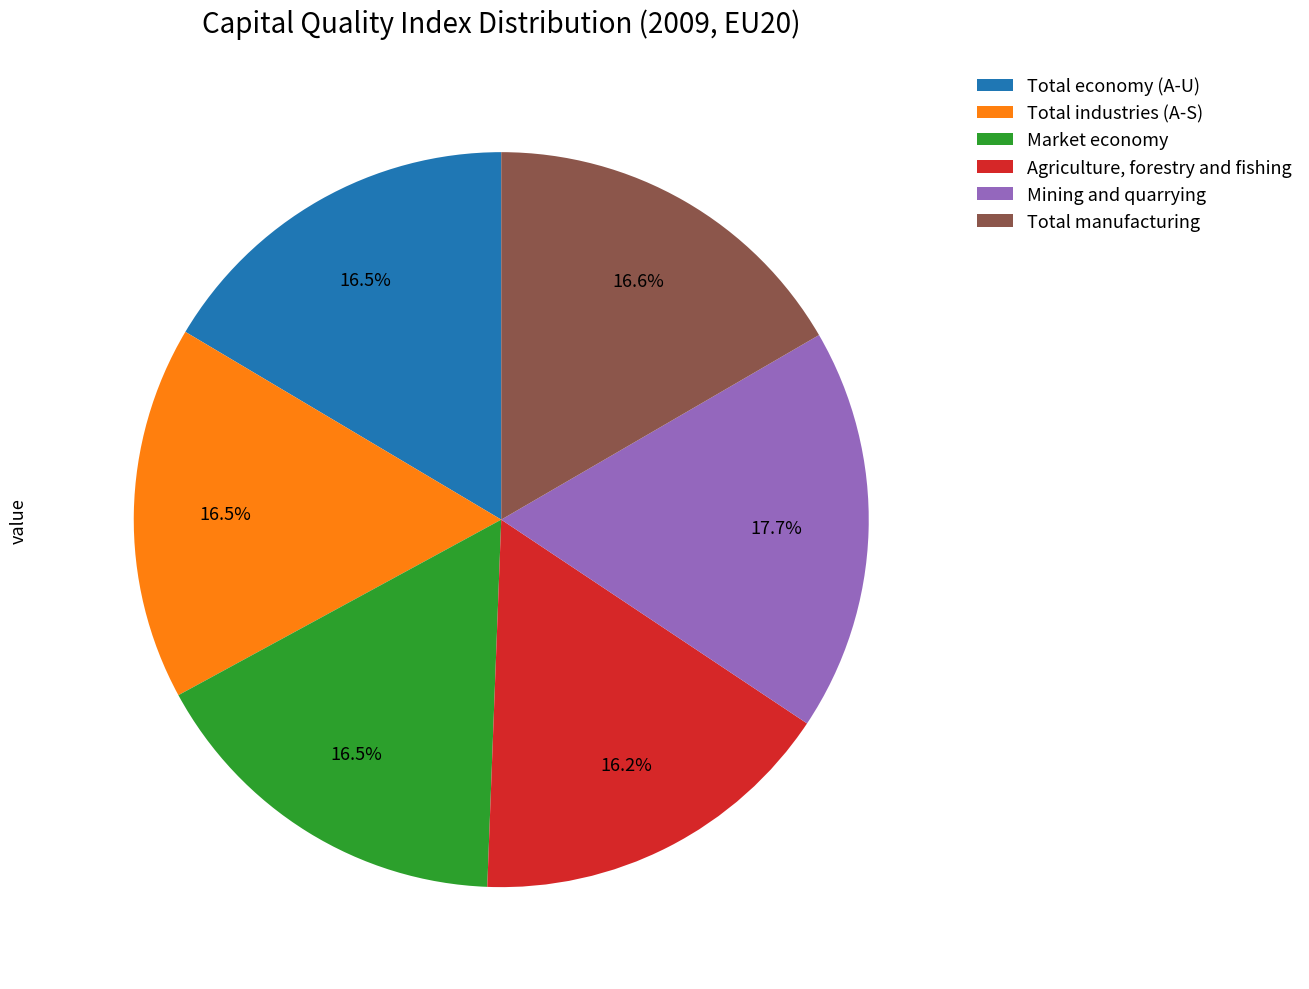

Which category has the biggest portion of the pie?

Mining and quarrying